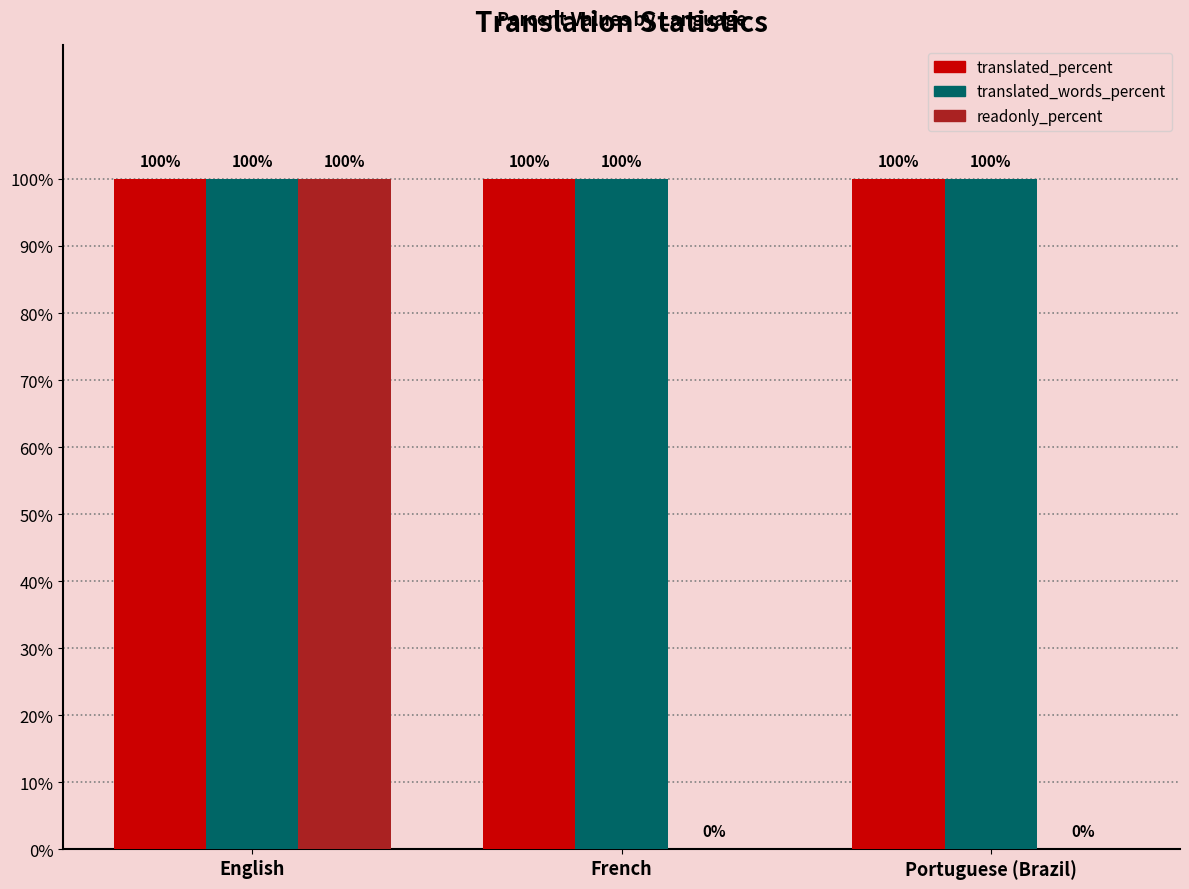

What is the total value across all series at Portuguese (Brazil)?

200